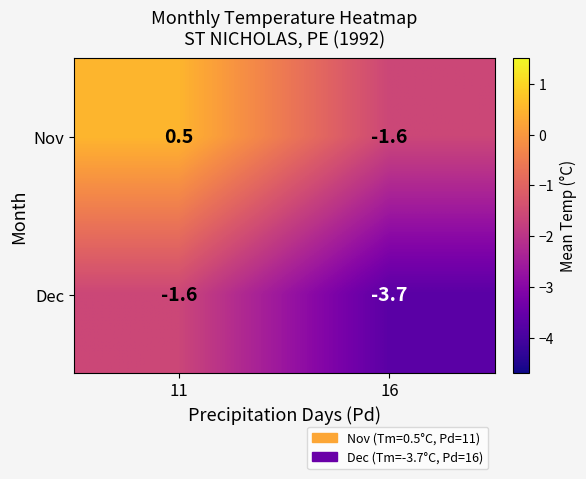

What is the smallest value displayed?

-3.7